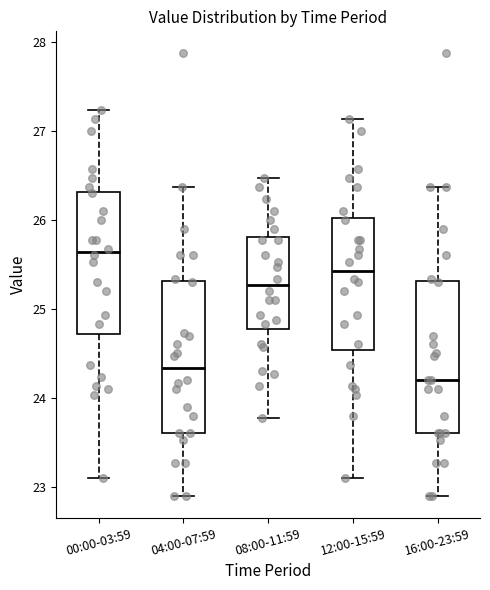

Reading left to right, transcribe this box plot: for each box, give where its median line is, the range the box spans, and where its two whiskers end, as read against the y-axis. The values are not printed on the chart, so give them approximately, as read against the axis.

00:00-03:59: median 25.6, box 24.7 to 26.3, whiskers 23.1 to 27.2
04:00-07:59: median 24.3, box 23.6 to 25.3, whiskers 22.9 to 26.4
08:00-11:59: median 25.3, box 24.8 to 25.8, whiskers 23.8 to 26.5
12:00-15:59: median 25.4, box 24.5 to 26.0, whiskers 23.1 to 27.1
16:00-23:59: median 24.2, box 23.6 to 25.3, whiskers 22.9 to 26.4